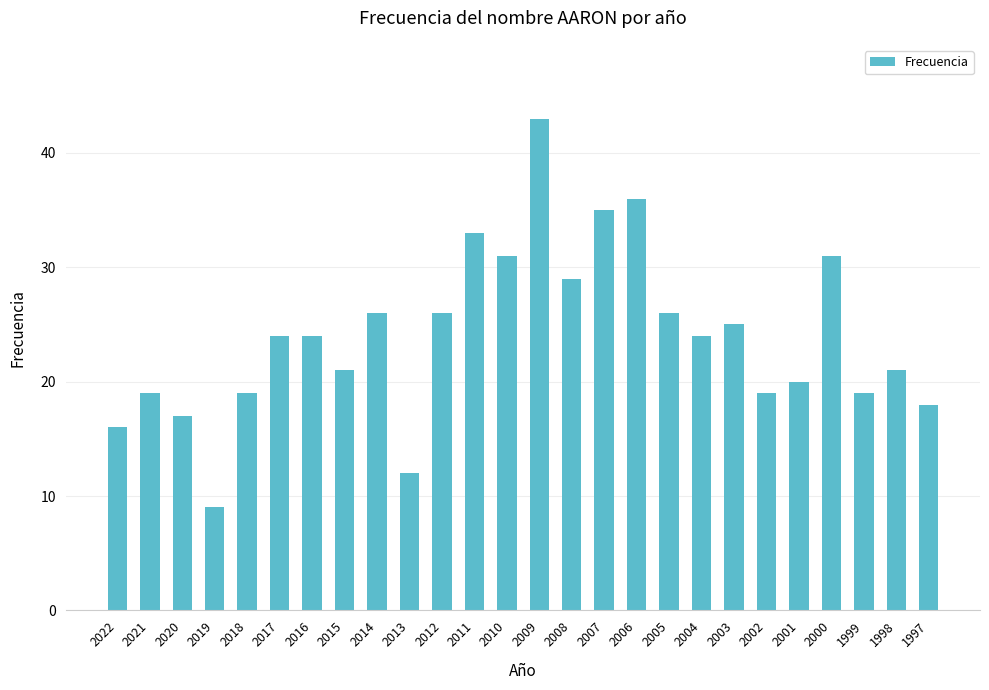

Reading left to right, what are all the values shown in this chart?

2022=16	2021=19	2020=17	2019=9	2018=19	2017=24	2016=24	2015=21	2014=26	2013=12	2012=26	2011=33	2010=31	2009=43	2008=29	2007=35	2006=36	2005=26	2004=24	2003=25	2002=19	2001=20	2000=31	1999=19	1998=21	1997=18